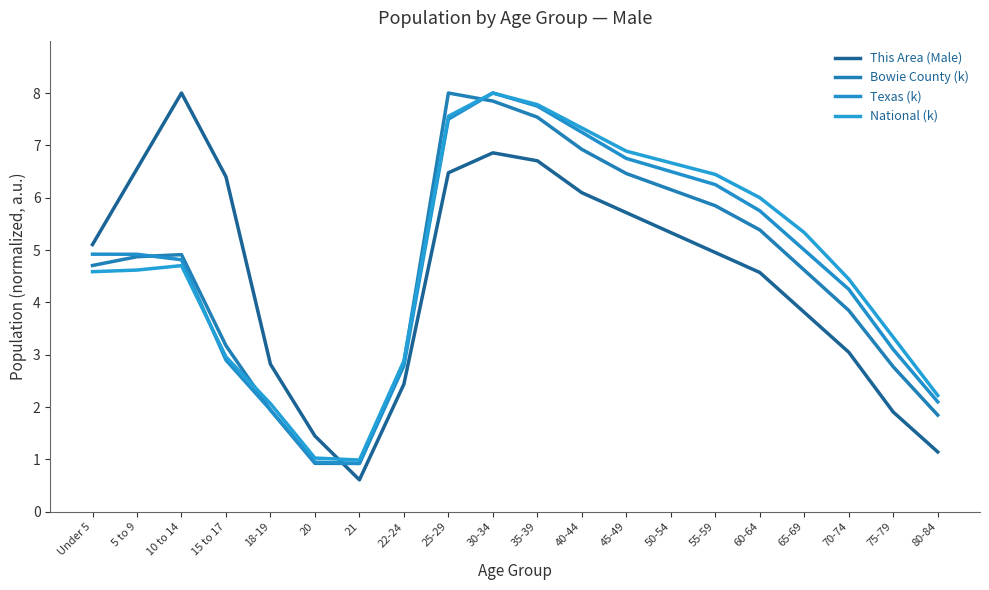

What is the sum of the Bowie County (k) values at 15 to 17 and 75-79?

5.9